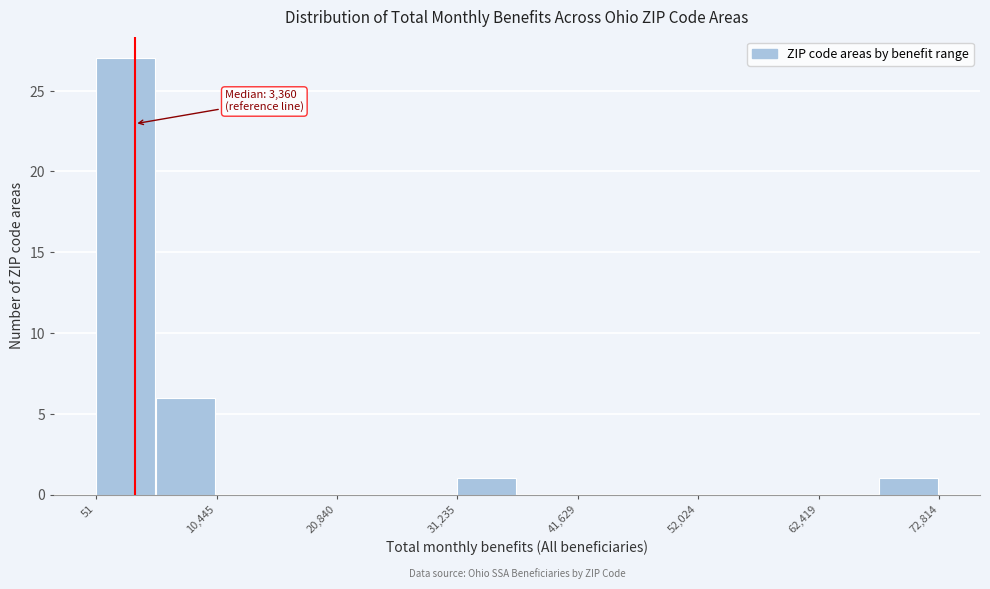

Read against the x-axis, roughly where is the centre of the tallest bar?

2000